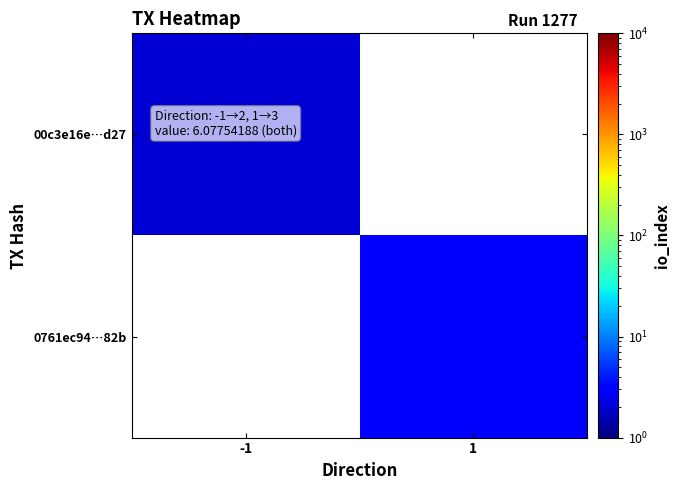

Which label corresponds to the smallest value in the chart?

-1